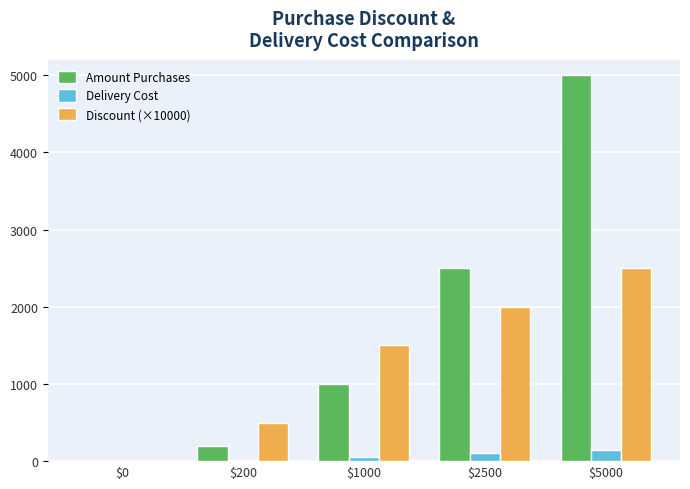

What is the maximum value shown in the chart?

5000